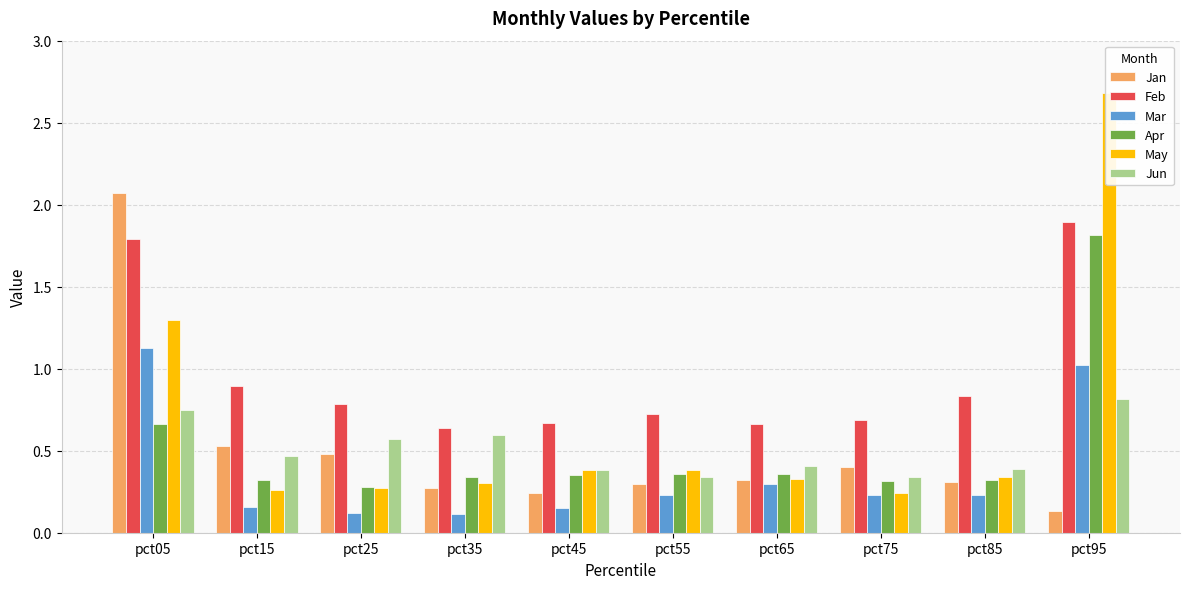

Which series has the widest spread of values?

May